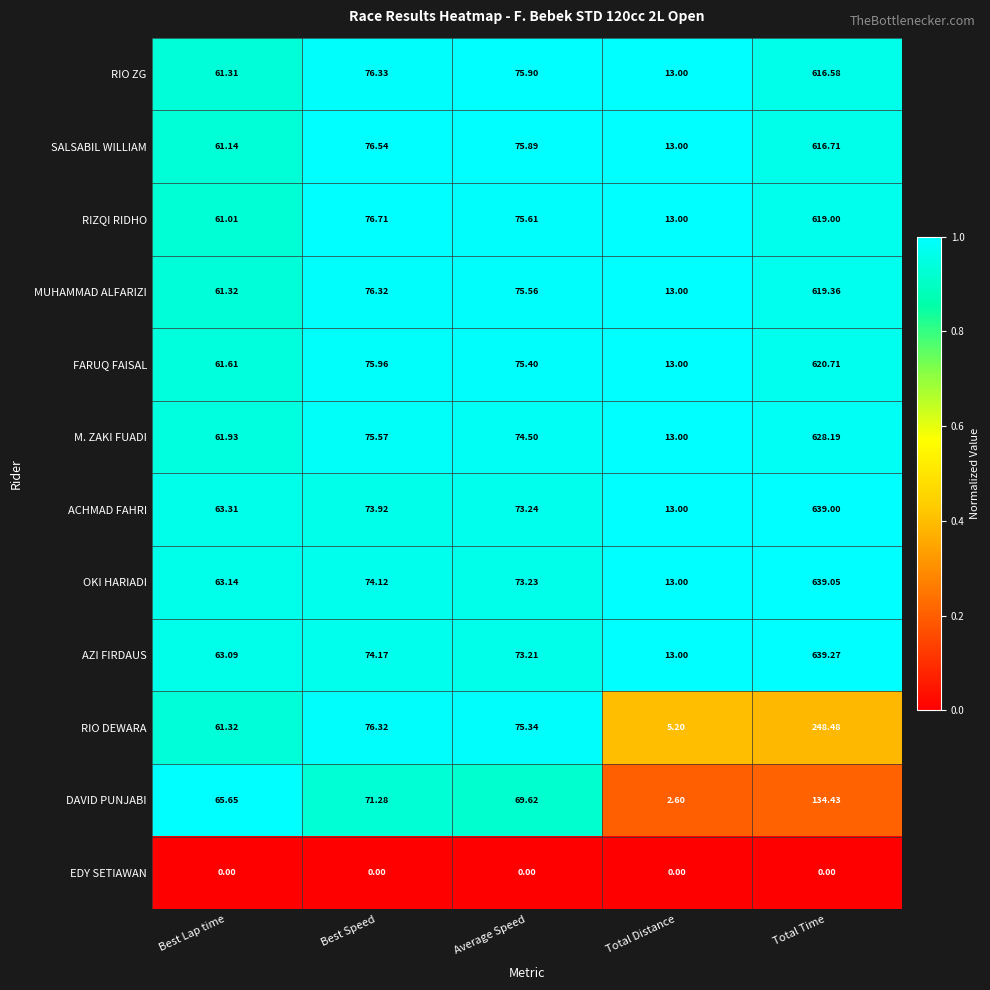

How many distinct data groups are displayed?

12